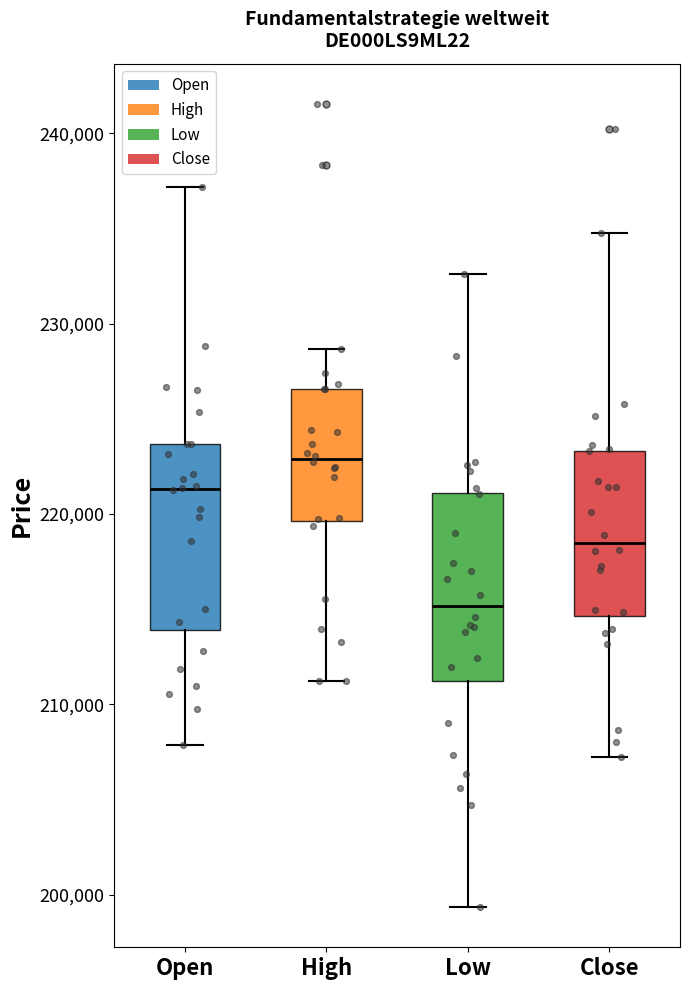

Where does the lower whisker of the box for Close end on the y-axis? The values are not printed on the chart, so give them approximately, as read against the axis.

207000